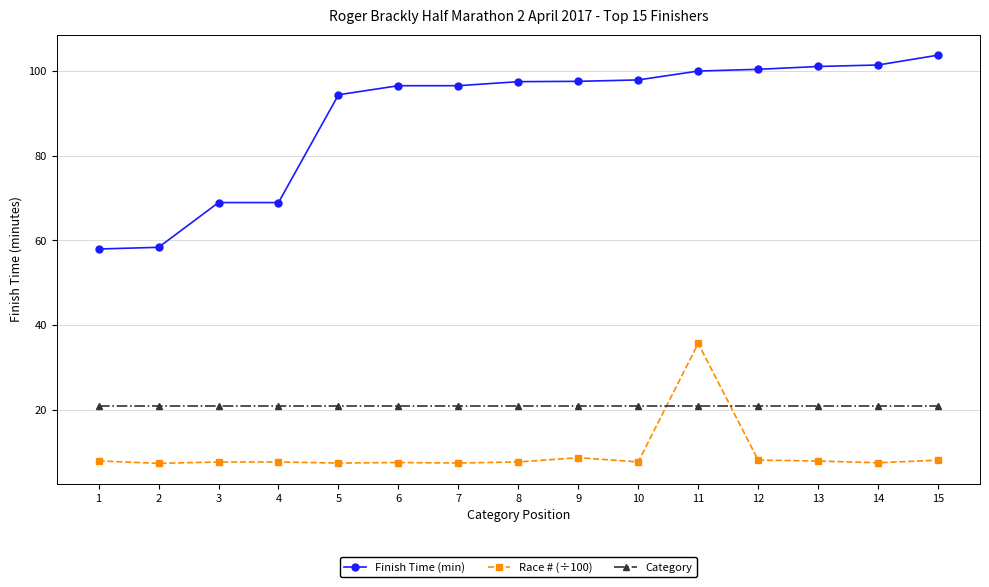

What is the value of the Category point at the 15th from the left?

21.0